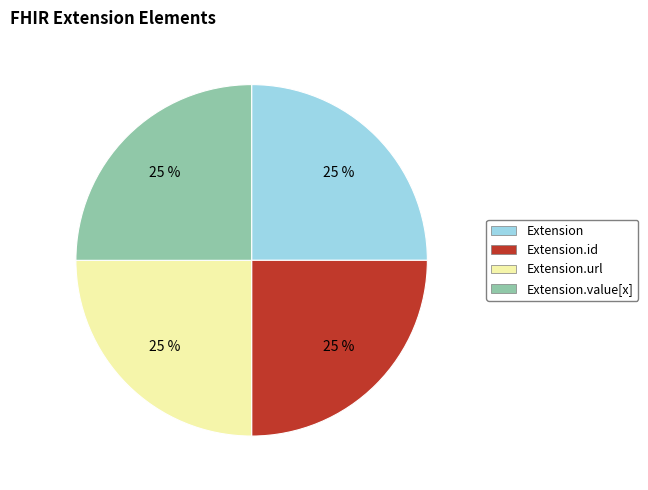

Does any single category account for the majority?

No